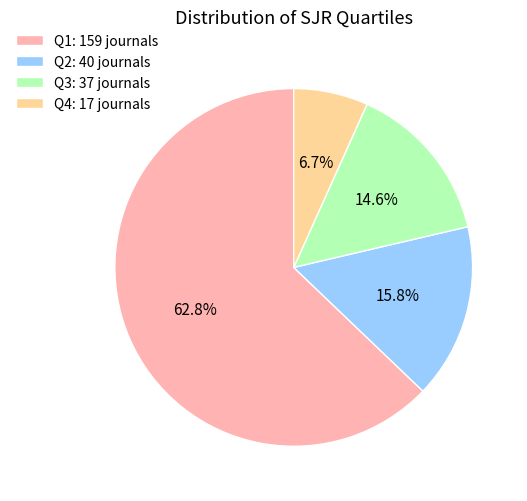

What is the largest slice in the pie chart?

Q1